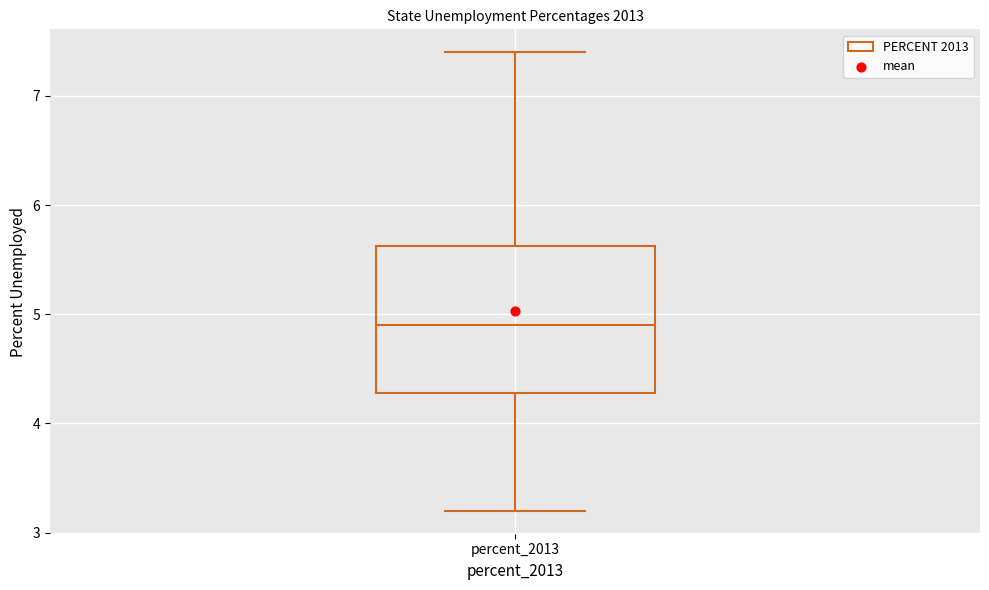

Read this box plot against the y-axis: the position of the median line, the range covered by the box, and the ends of both whiskers. The values are not printed on the chart, so give them approximately, as read against the axis.

median 4.9, box 4.3 to 5.6, whiskers 3.2 to 7.4